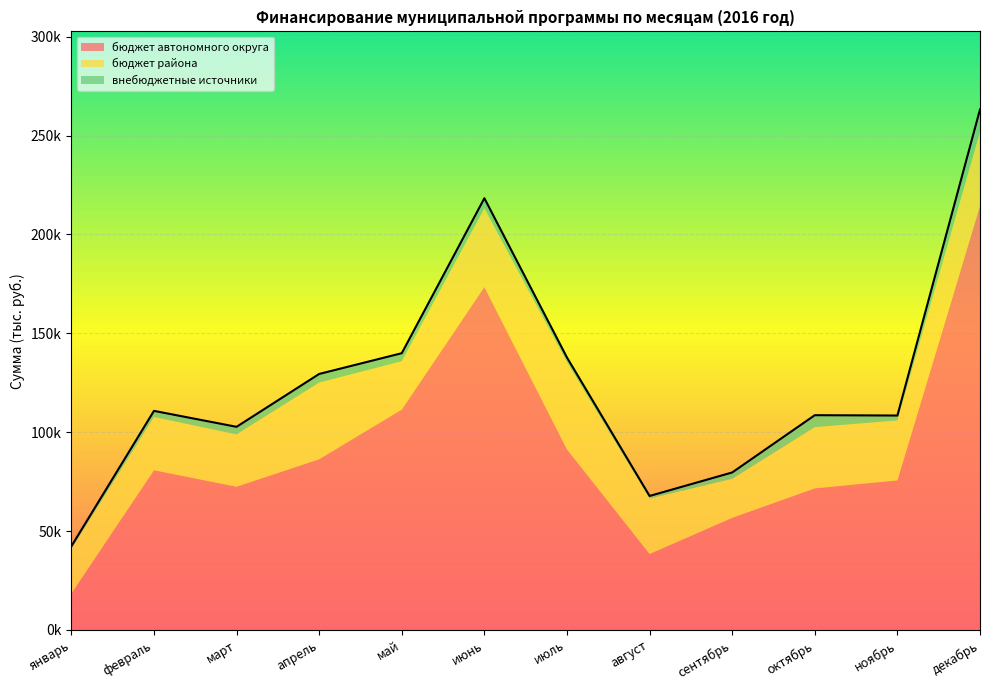

What is the highest value of the бюджет района series?

44103.2